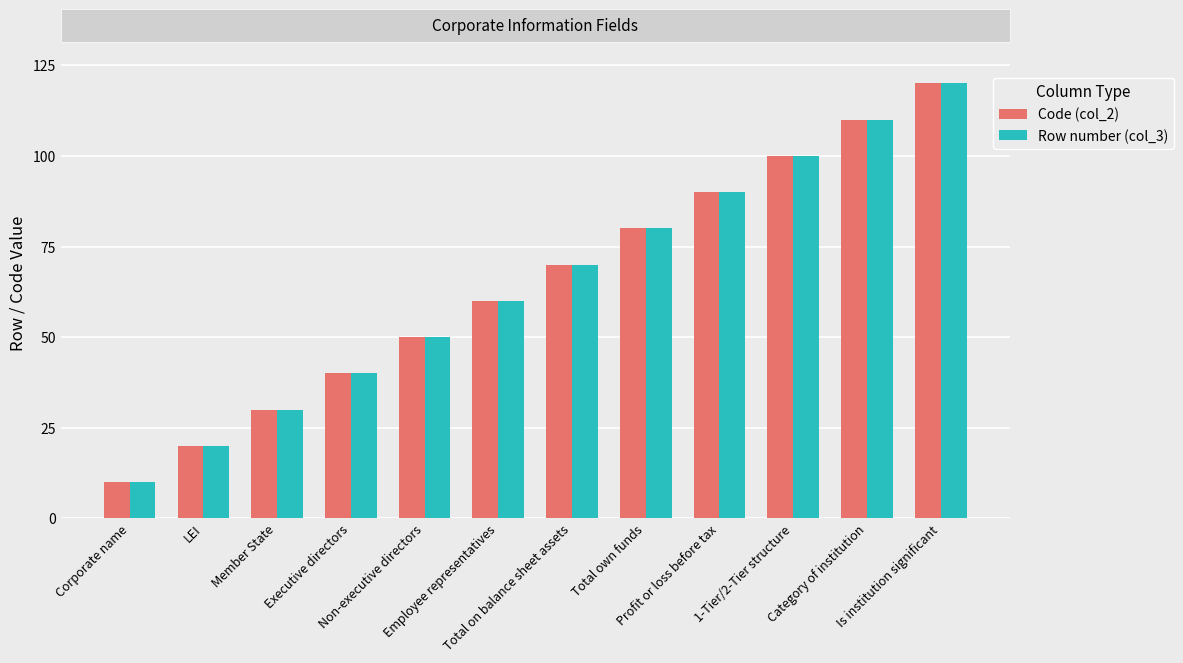

Reading right to left, extract all data points from this chart.

Code (col_2): 120	110	100	90	80	70	60	50	40	30	20	10
Row number (col_3): 120	110	100	90	80	70	60	50	40	30	20	10